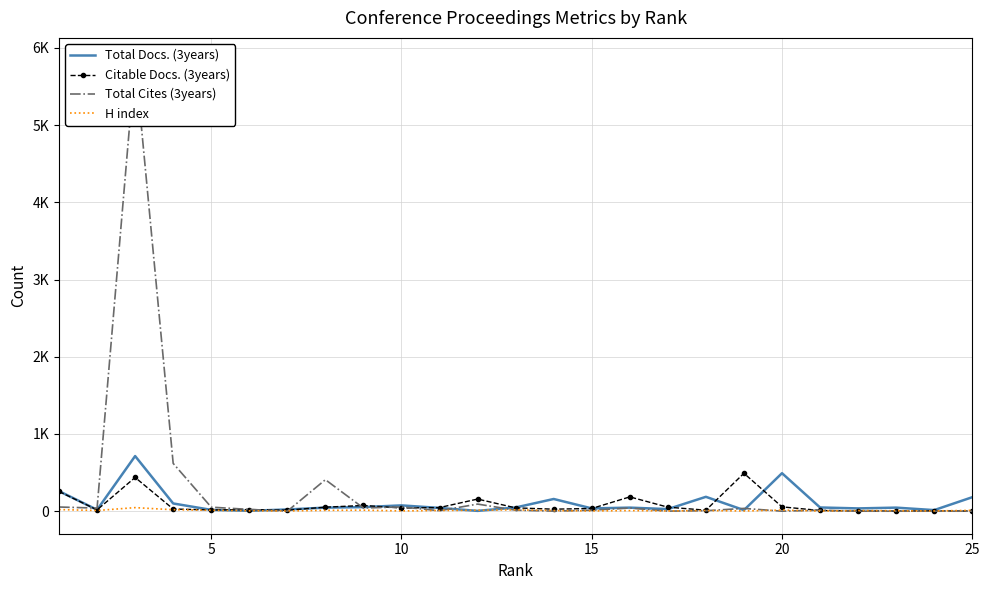

The Total Cites (3years) series shows 2281 at 23. True or false?

False